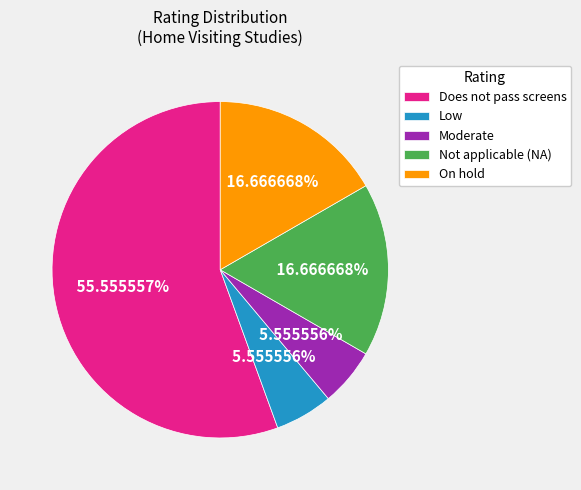

Which category has the biggest portion of the pie?

Does not pass screens